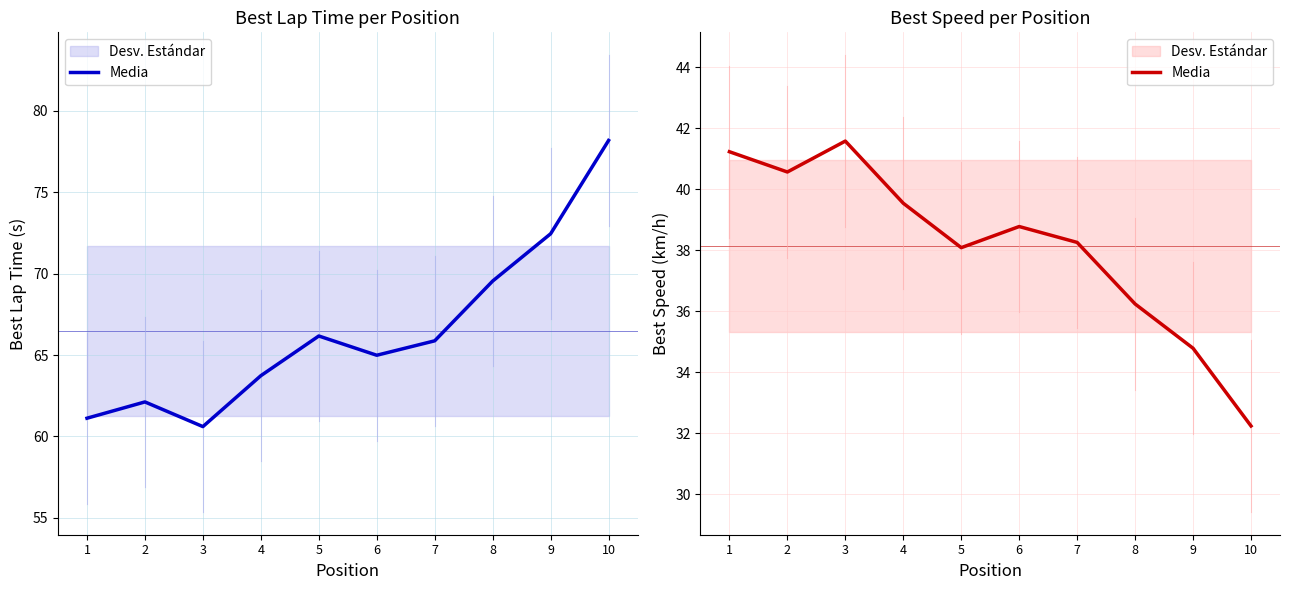

What is the difference between the values at 10 and 1?

9.0